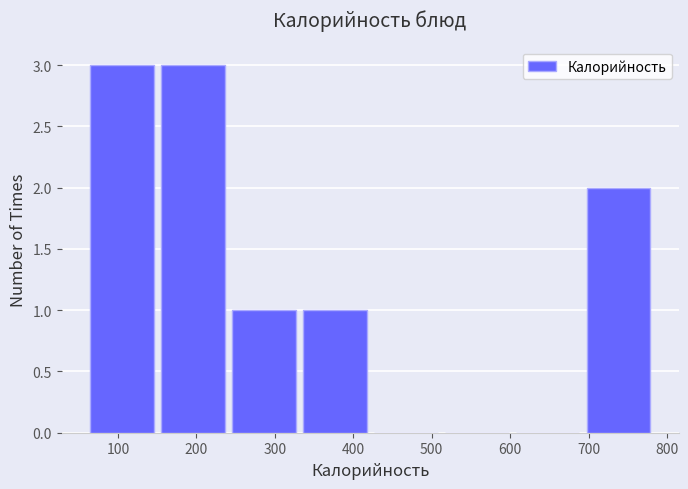

Reading left to right, list every bar in this chart as the range it spans on the x-axis followed by its height. Neither the bar edges nor the heights are printed on the chart, so give them approximately, as read against the axes.

60 to 150: 3
150 to 250: 3
250 to 340: 1
340 to 430: 1
430 to 520: 0
520 to 610: 0
610 to 700: 0
700 to 790: 2